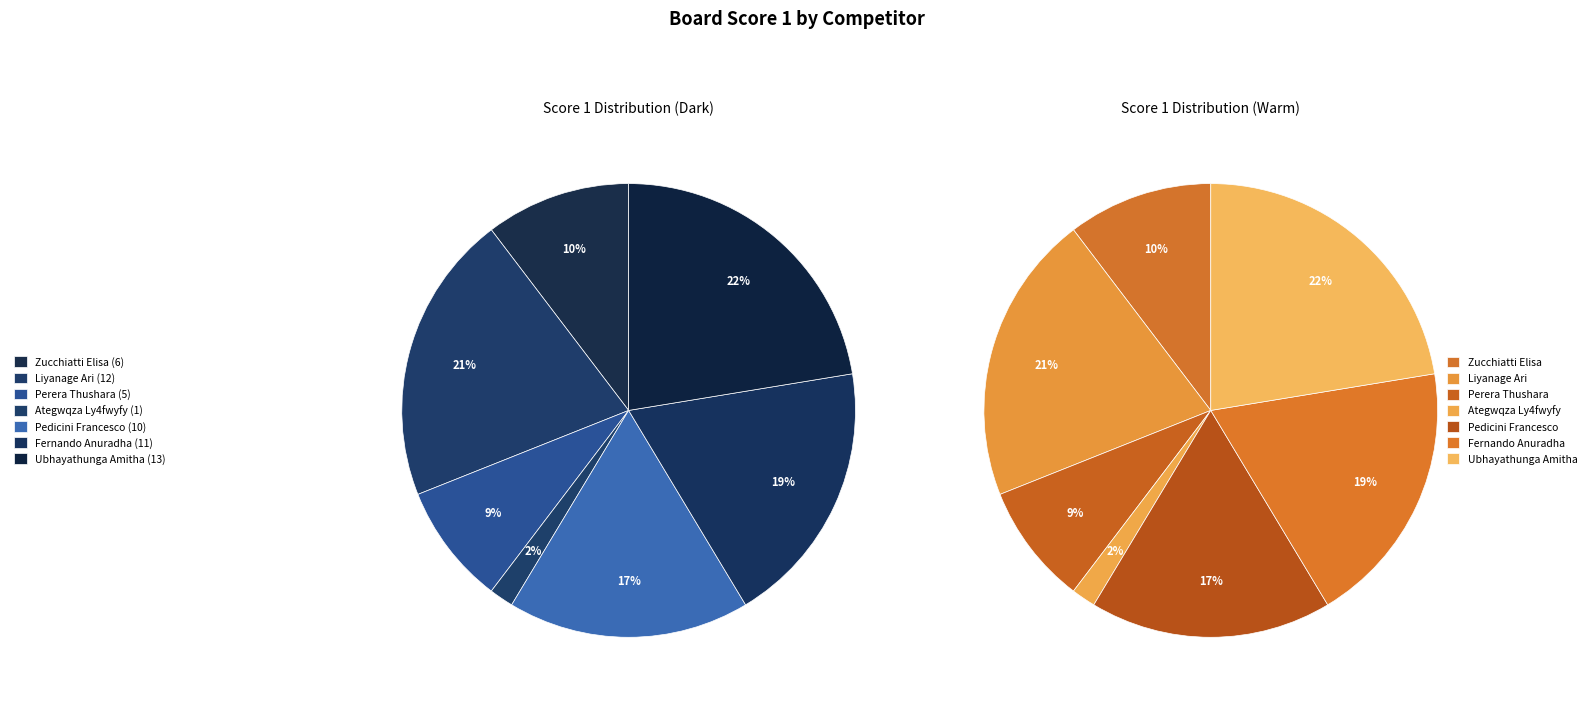

True or false: Board 4 accounts for 10% of the total.

False